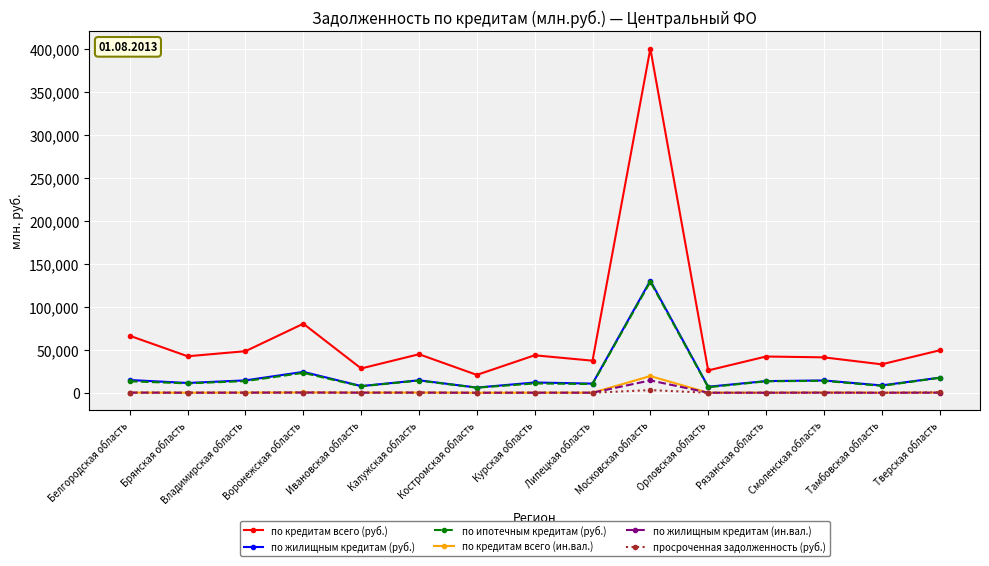

At which category does the chart reach its peak across all series?

Московская область